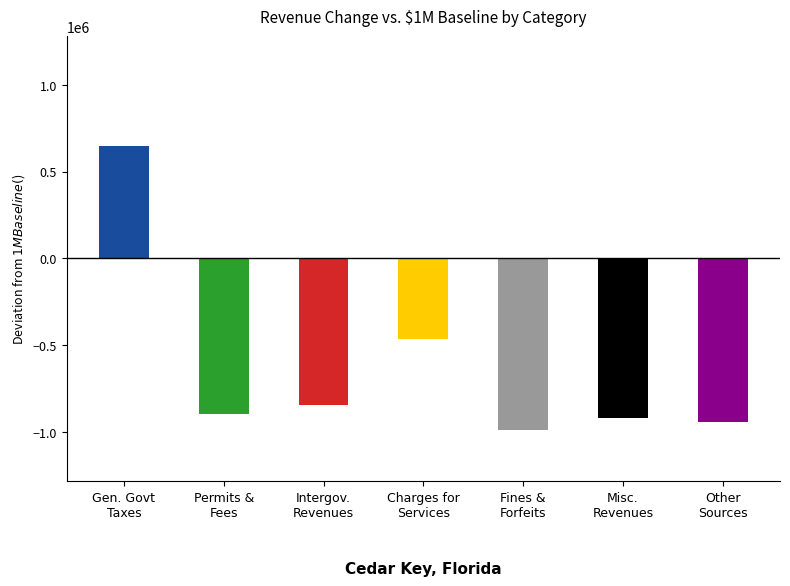

True or false: the data shows 104330 at Permits, Fees, and Special Assessments.

True